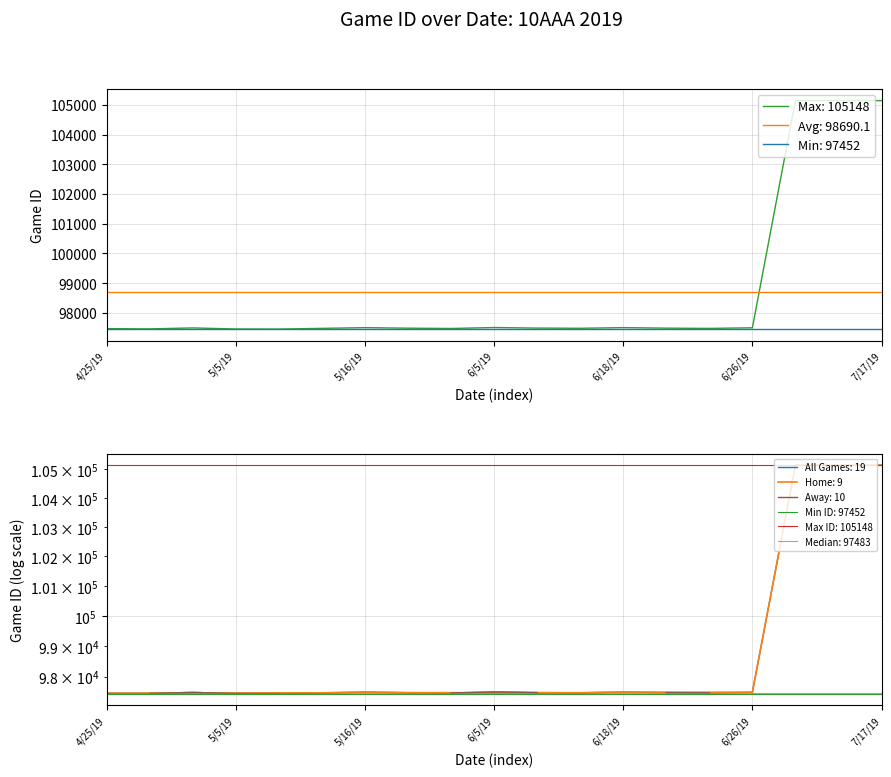

What is the smallest value displayed?

97452